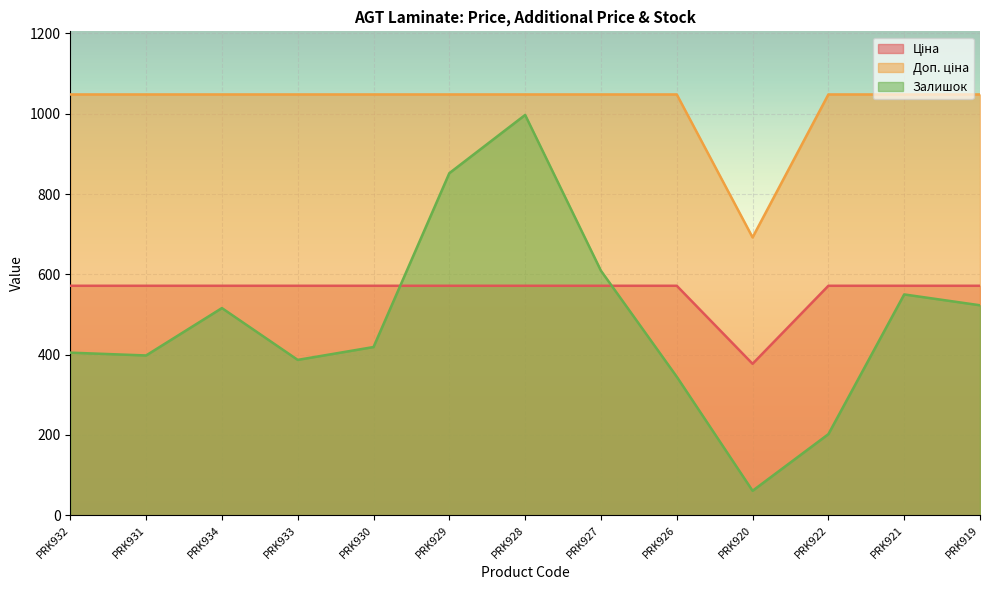

How many lines are shown in the chart?

3